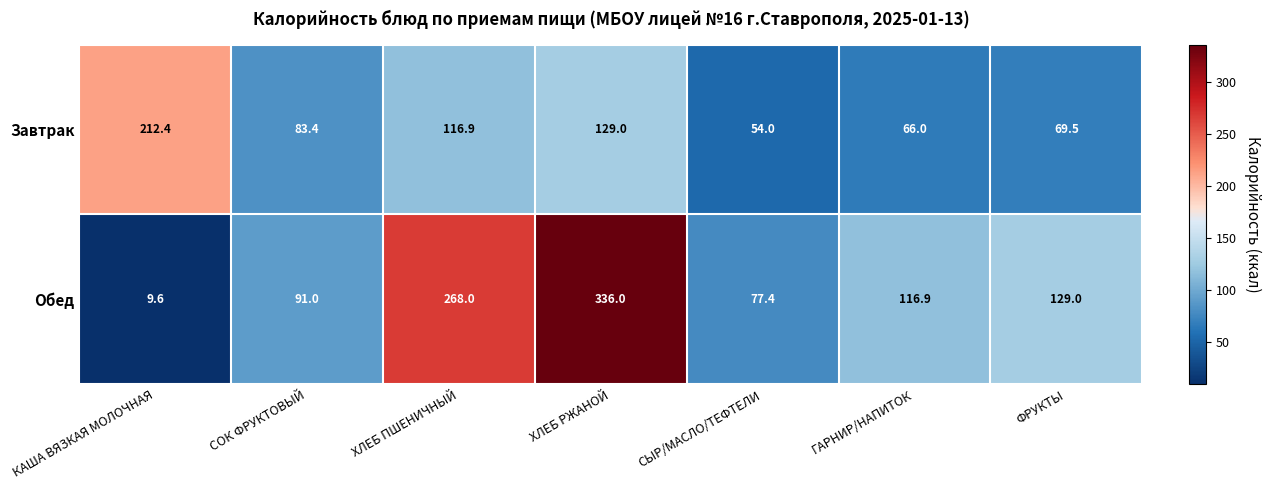

Which series has the widest spread of values?

Обед